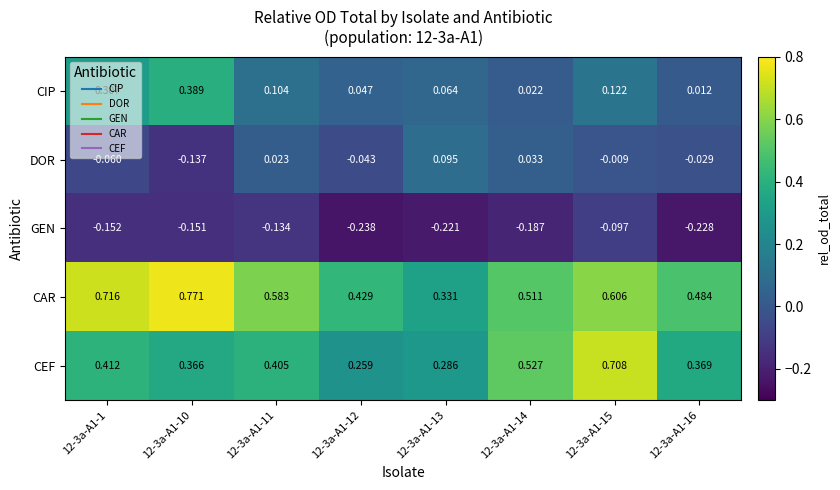

List the series in order of their overall mean, highest first.

CAR, CEF, CIP, DOR, GEN